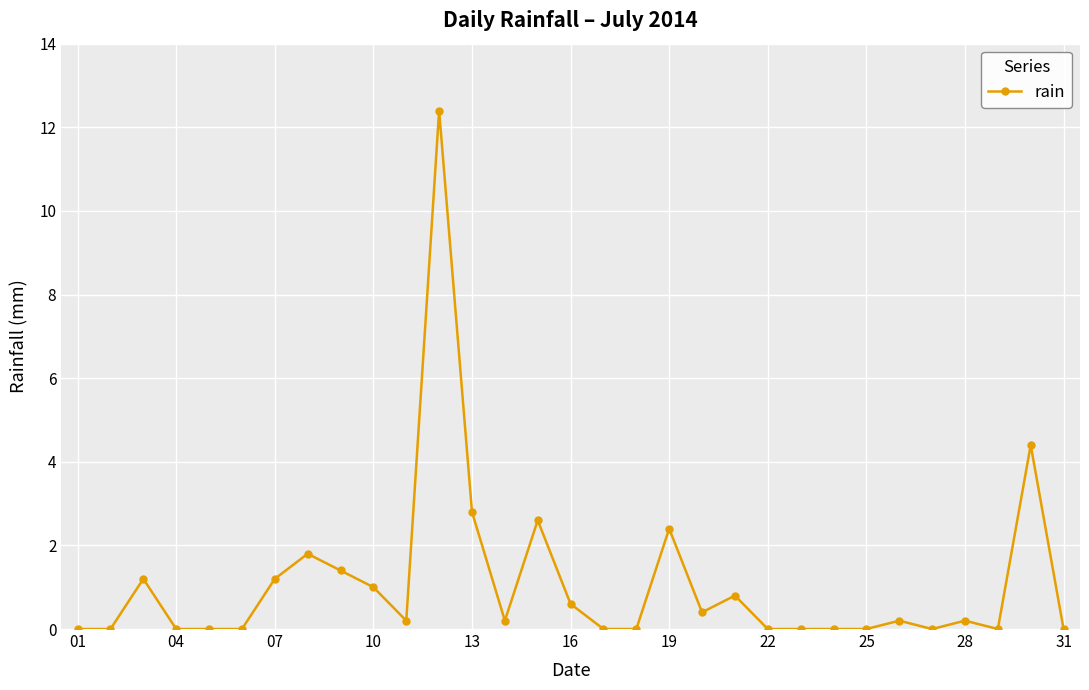

What is the average value?

1.1